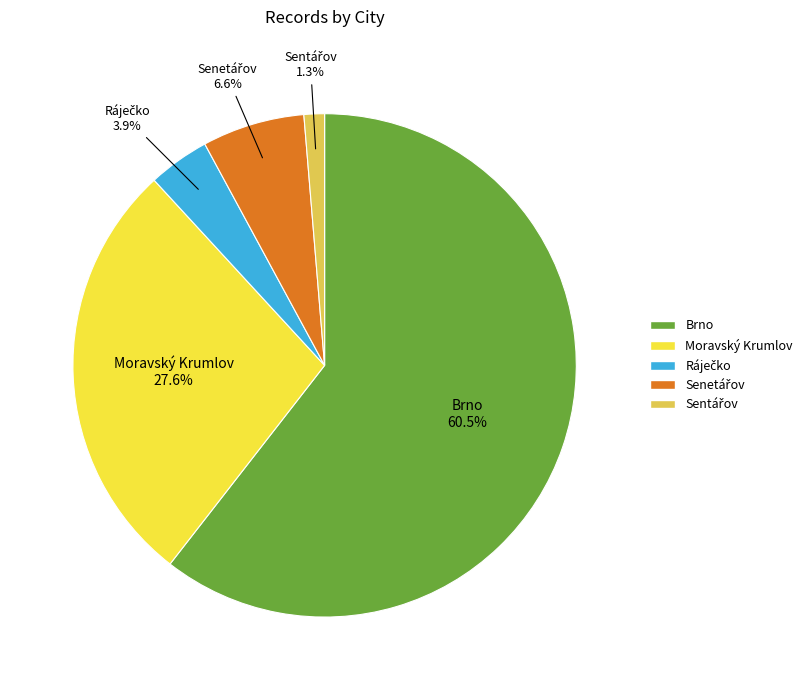

Which slice represents more than half of the pie?

Brno